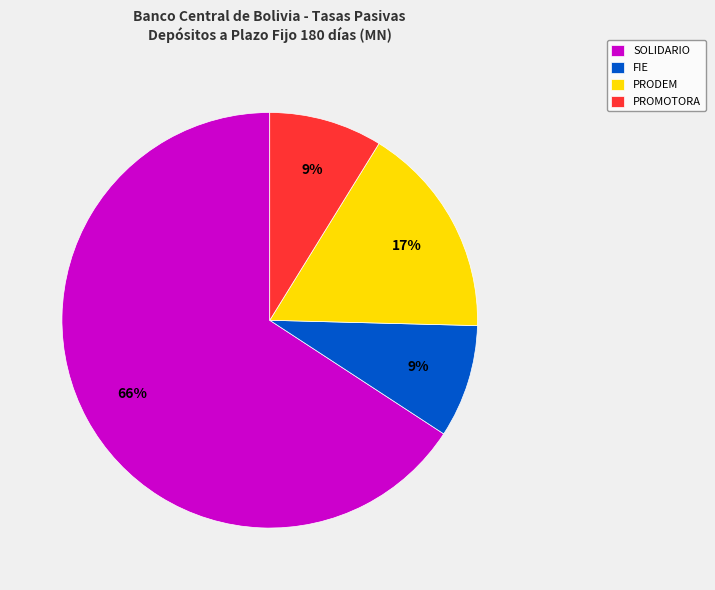

Combined, do PROMOTORA and FIE account for over 50%?

No